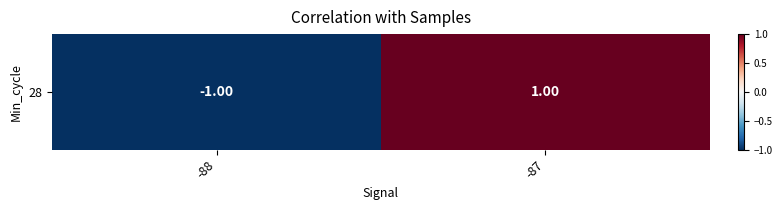

At which category does the chart reach its minimum across all series?

-88